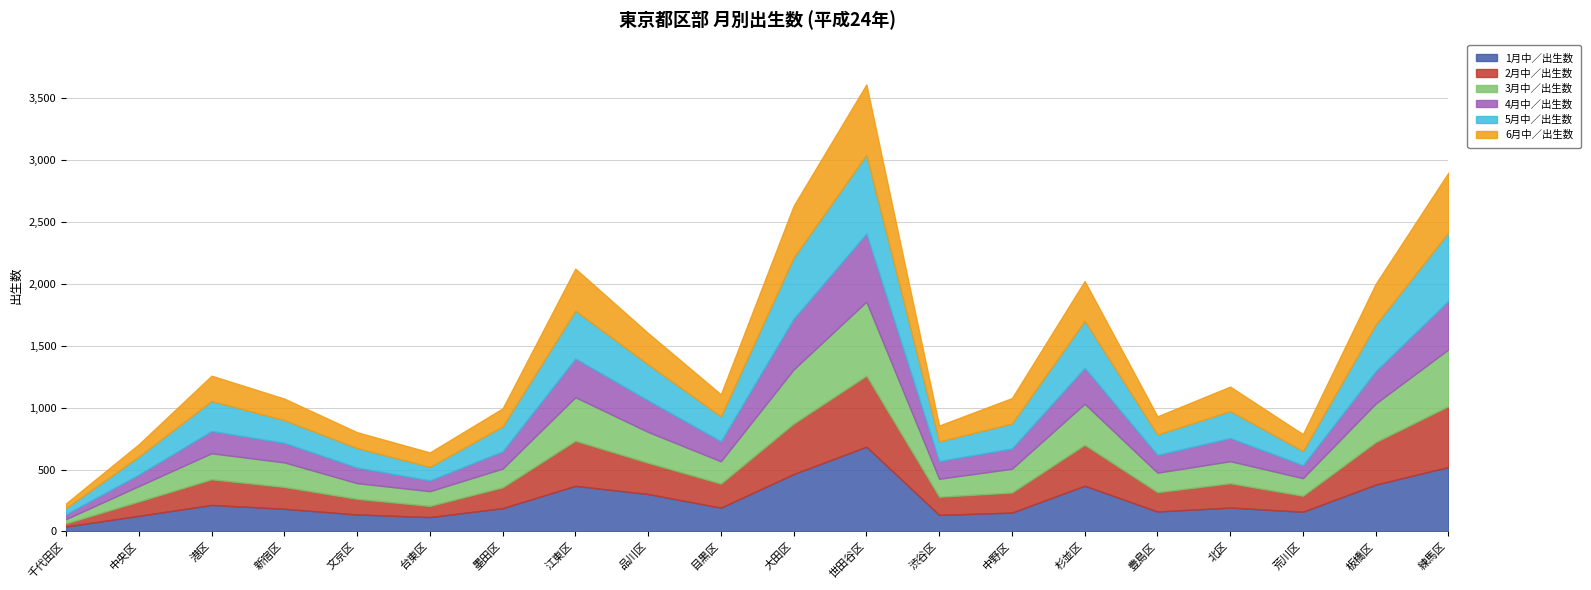

What position from the right is 中野区?

7